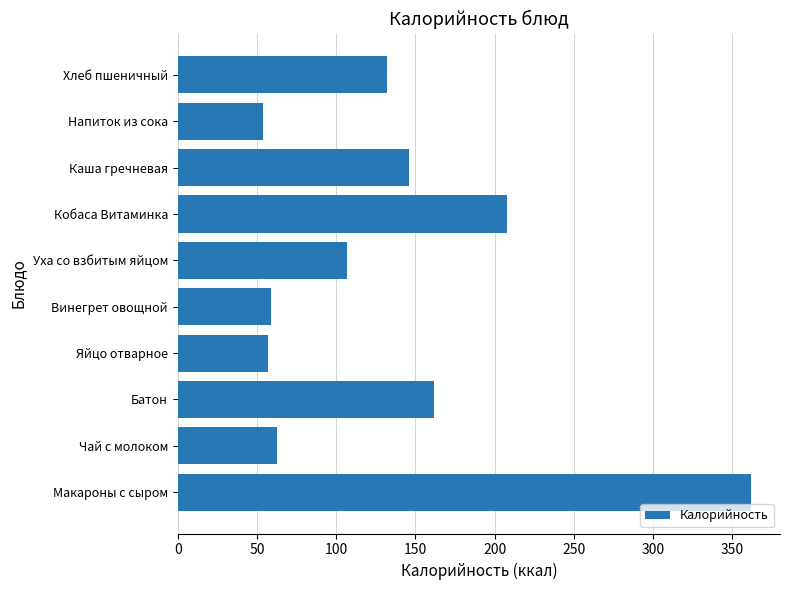

What is the maximum value shown in the chart?

362